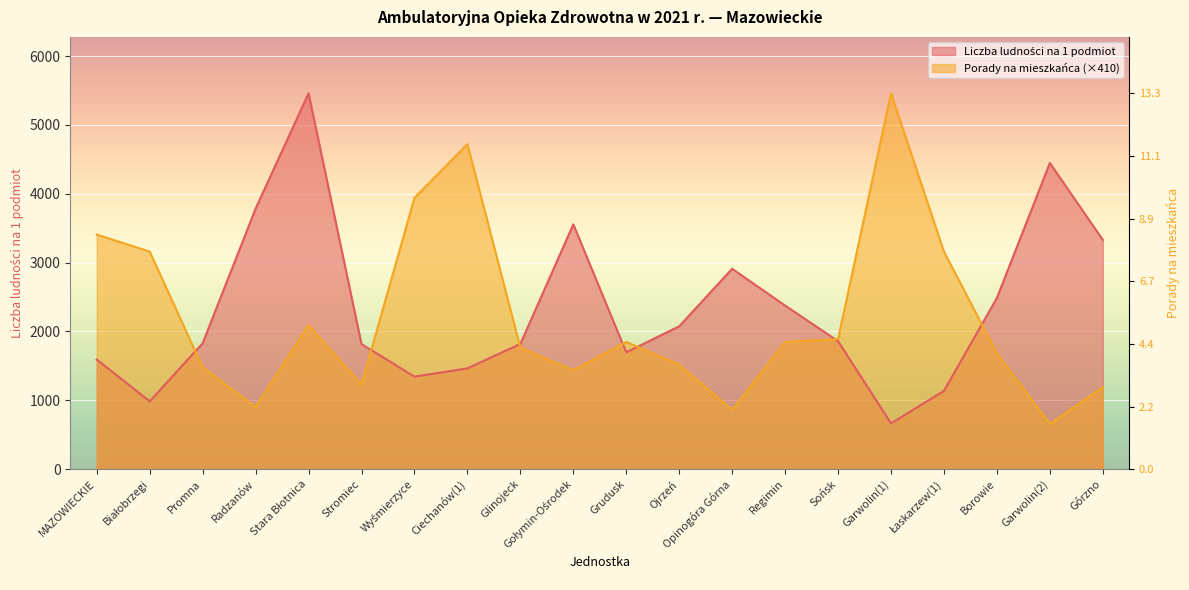

List the series in order of their peak value, highest first.

Liczba ludności na 1 podmiot, Liczba udzielonych porad na mieszkańca